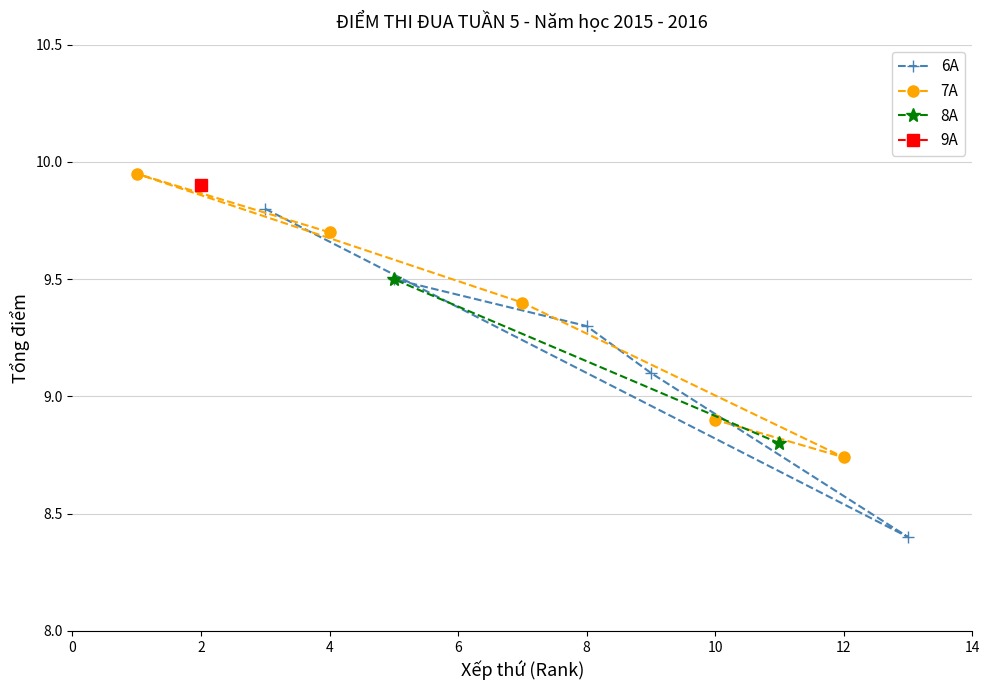

What is the minimum value shown in the chart?

8.4